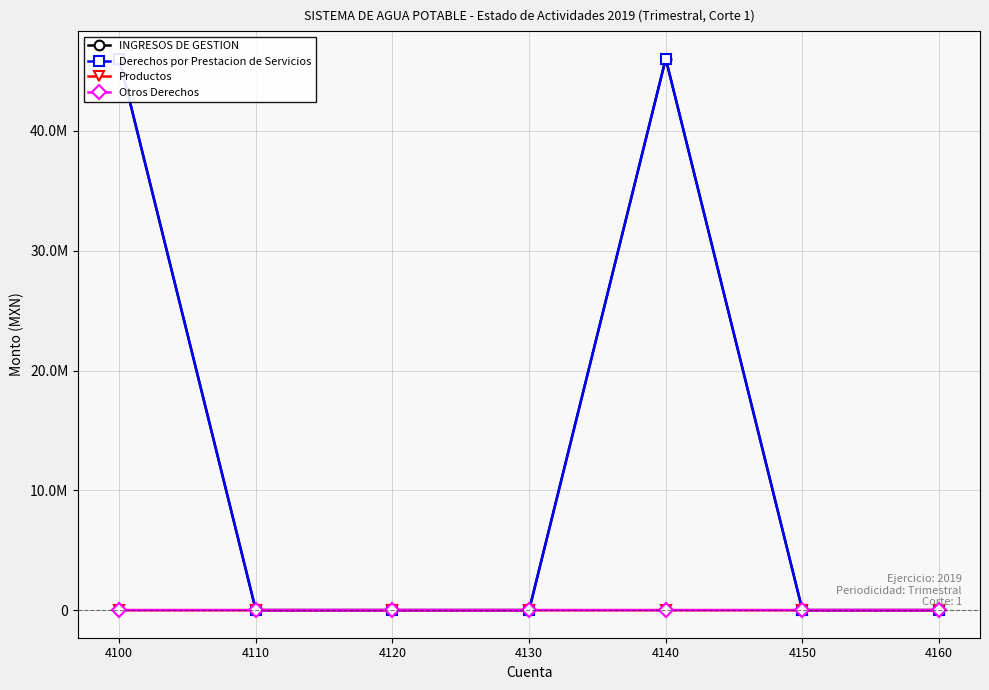

How many values in Derechos por Prestacion de Servicios are above zero?

2